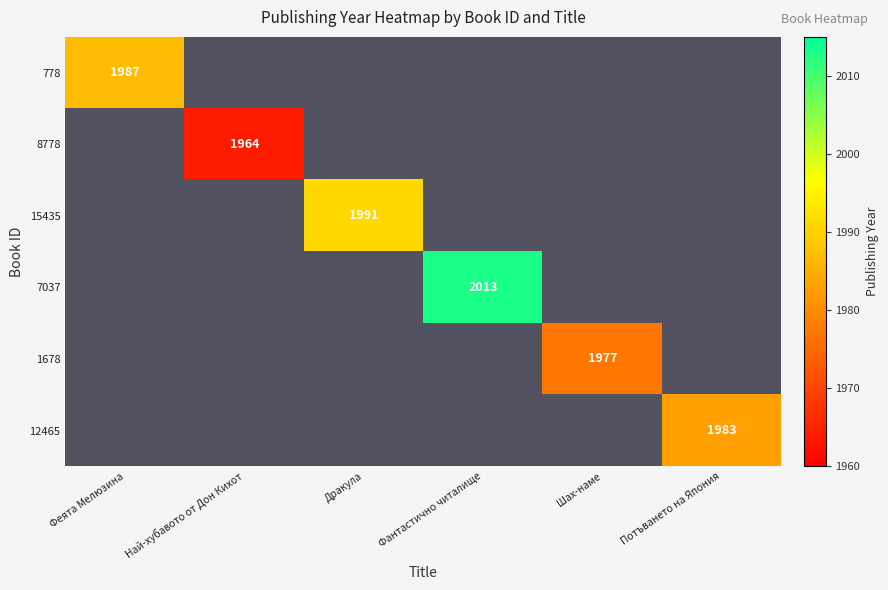

At how many categories does at least one series exceed 1978?

4